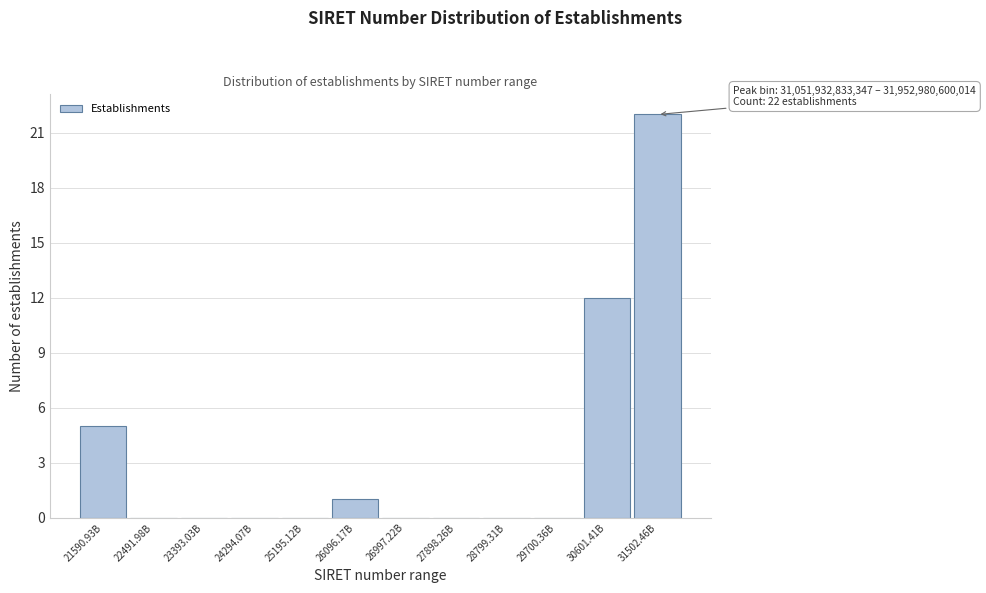

Reading left to right, what are all the values shown in this chart?

21590.93B=5	22491.98B=0	23393.03B=0	24294.07B=0	25195.12B=0	26096.17B=1	26997.22B=0	27898.26B=0	28799.31B=0	29700.36B=0	30601.41B=12	31502.46B=22